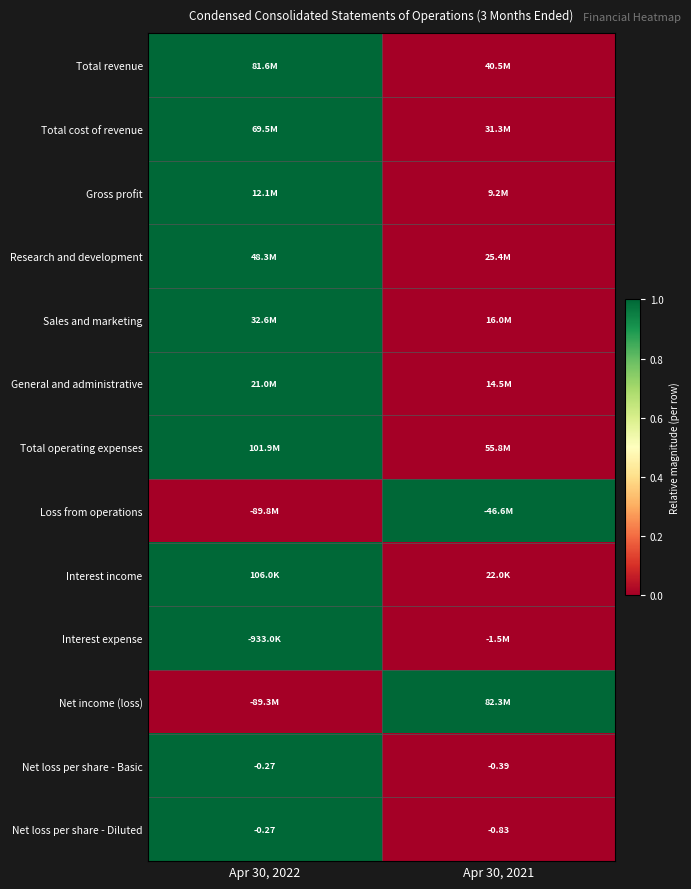

True or false: Sales and marketing has a value of 1 at Apr 30, 2022.

True